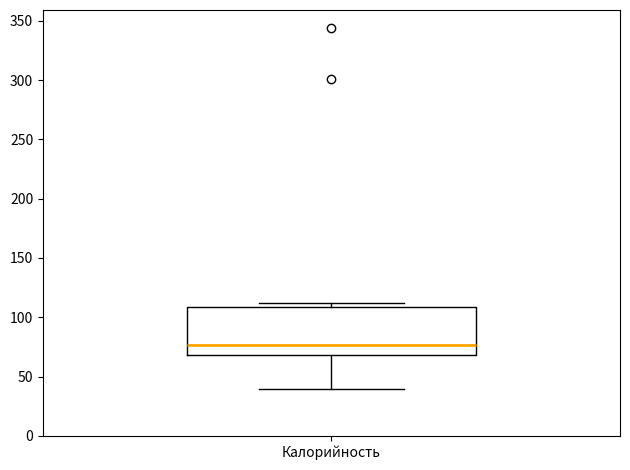

Read this box plot against the y-axis: the position of the median line, the range covered by the box, and the ends of both whiskers. The values are not printed on the chart, so give them approximately, as read against the axis.

median 75, box 70 to 110, whiskers 40 to 110 (just above the box's upper edge)